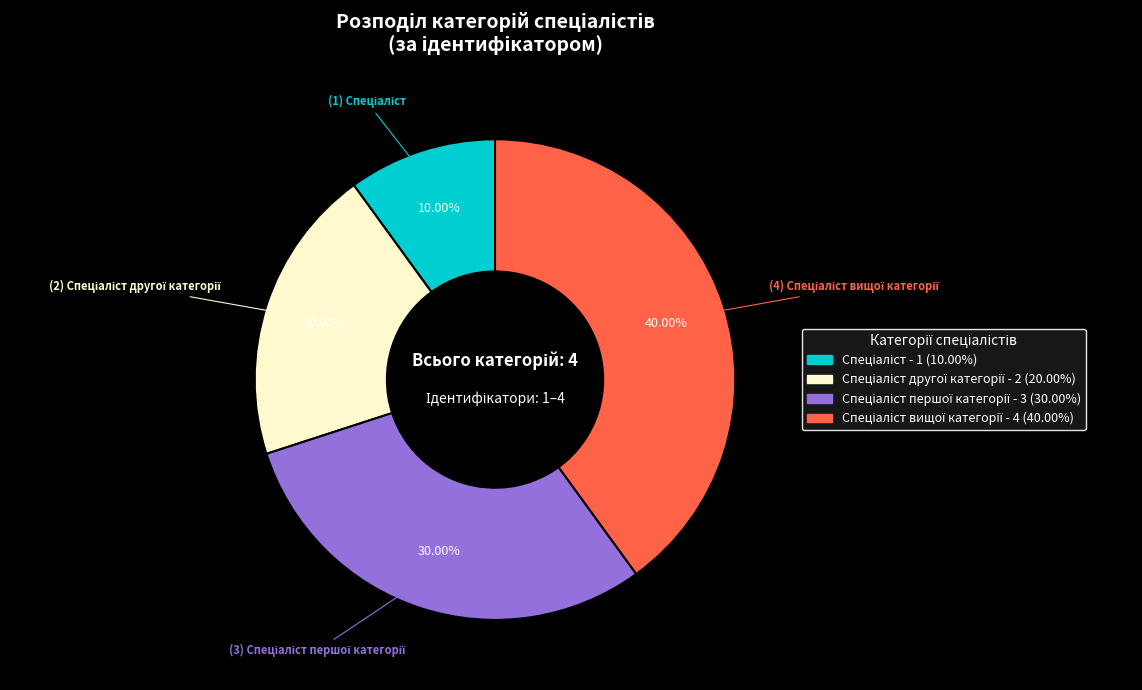

Is there any slice that represents more than half of the pie?

No